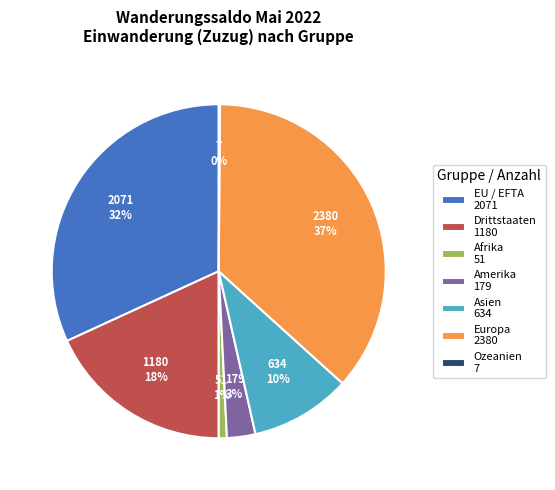

True or false: Europa accounts for 50% of the total.

False